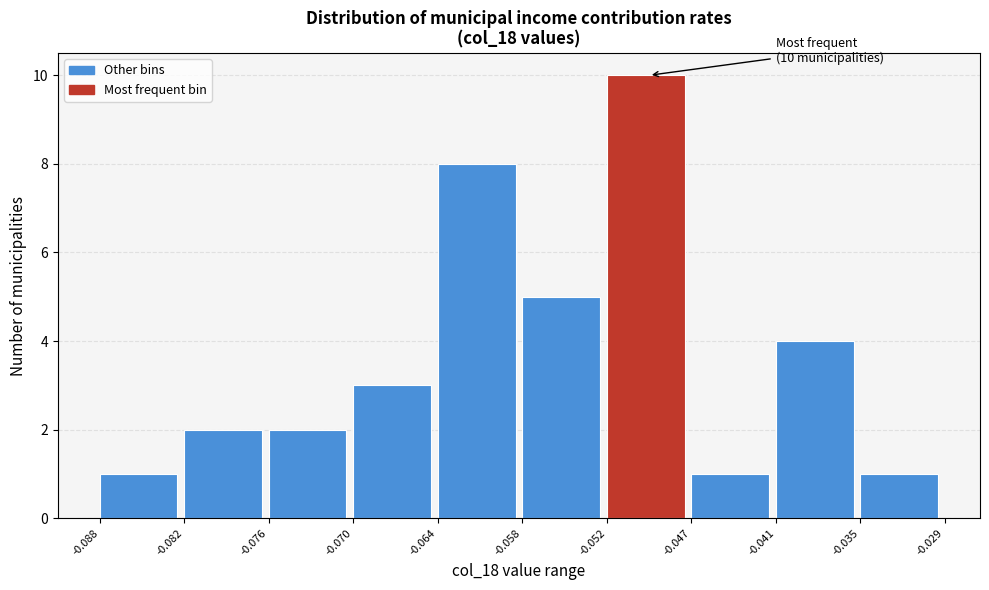

Over which range of the x-axis is the bar tallest?

-0.052 to -0.047